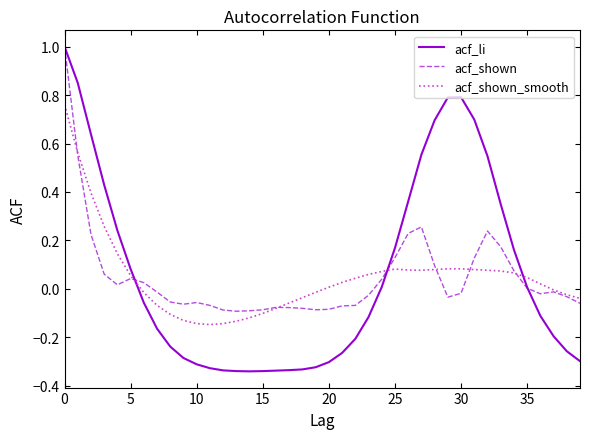

Which series has the largest range (max minus min)?

acf_li